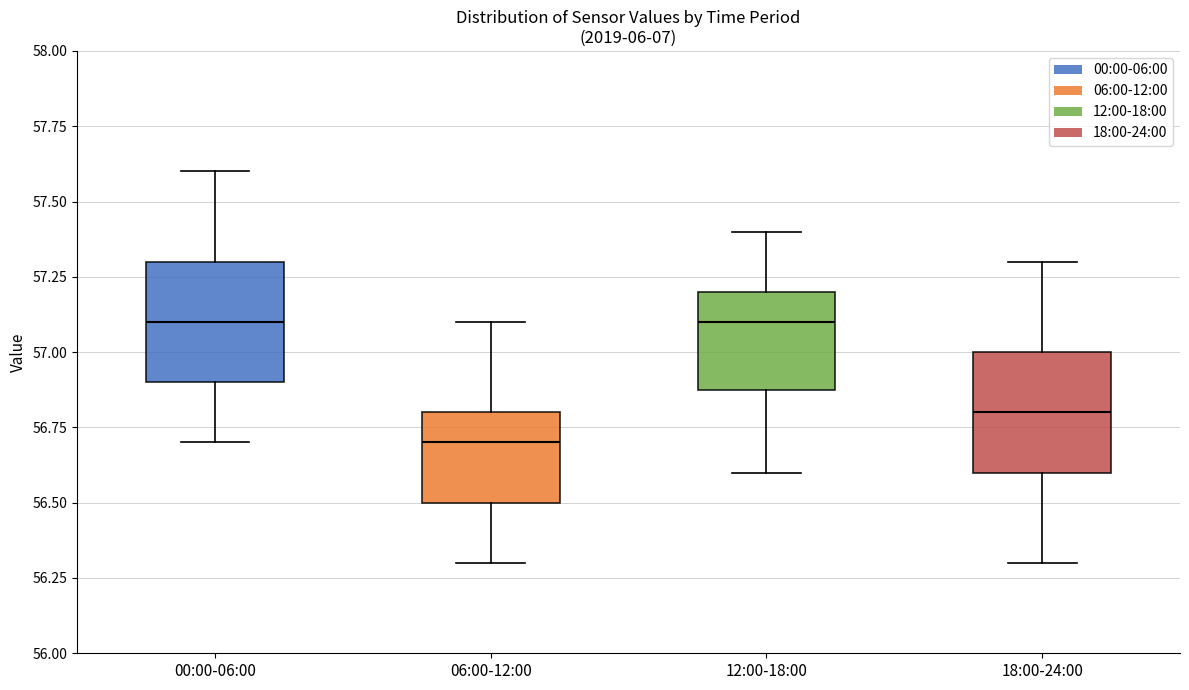

Reading left to right, transcribe this box plot: for each box, give where its median line is, the range the box spans, and where its two whiskers end, as read against the y-axis. The values are not printed on the chart, so give them approximately, as read against the axis.

00:00-06:00: median 57.1, box 56.9 to 57.3, whiskers 56.7 to 57.6
06:00-12:00: median 56.7, box 56.5 to 56.8, whiskers 56.3 to 57.1
12:00-18:00: median 57.1, box 56.9 to 57.2, whiskers 56.6 to 57.4
18:00-24:00: median 56.8, box 56.6 to 57.0, whiskers 56.3 to 57.3